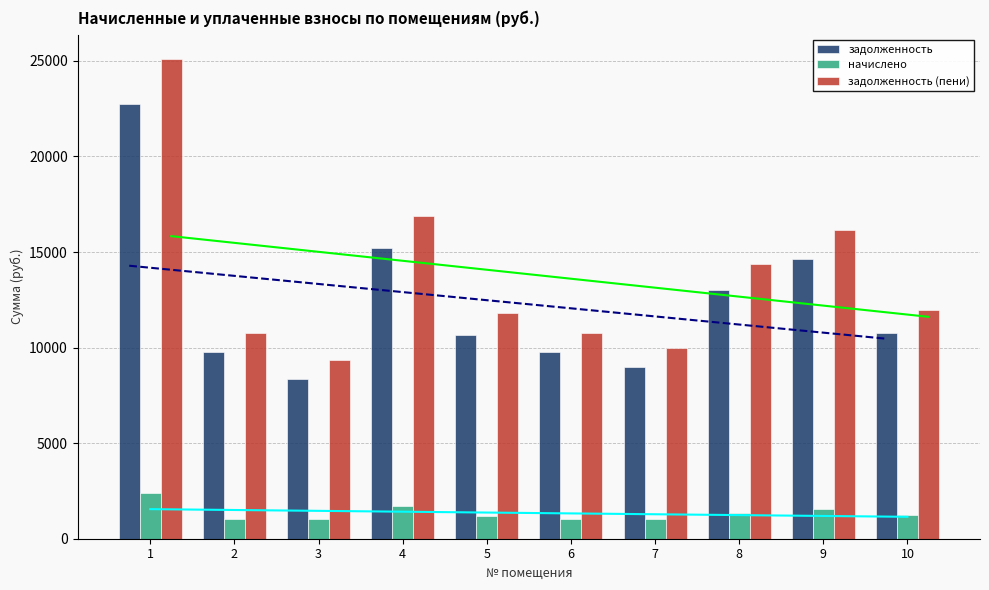

How many values in the начислено series are below 1224?

5